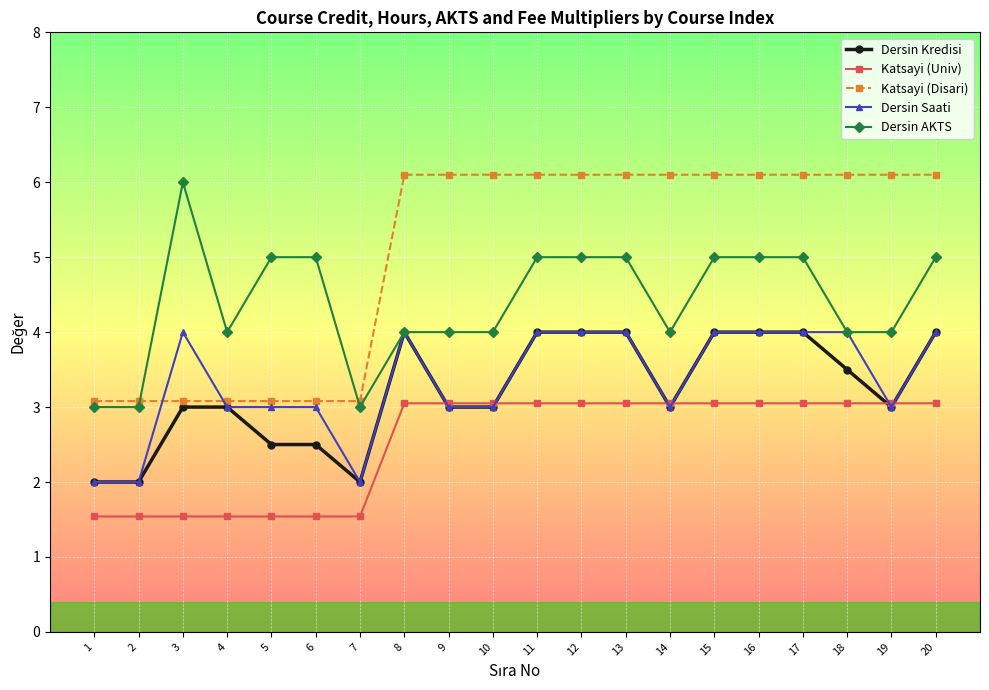

Which series has the largest total across all categories?

Katsayi (Disari)